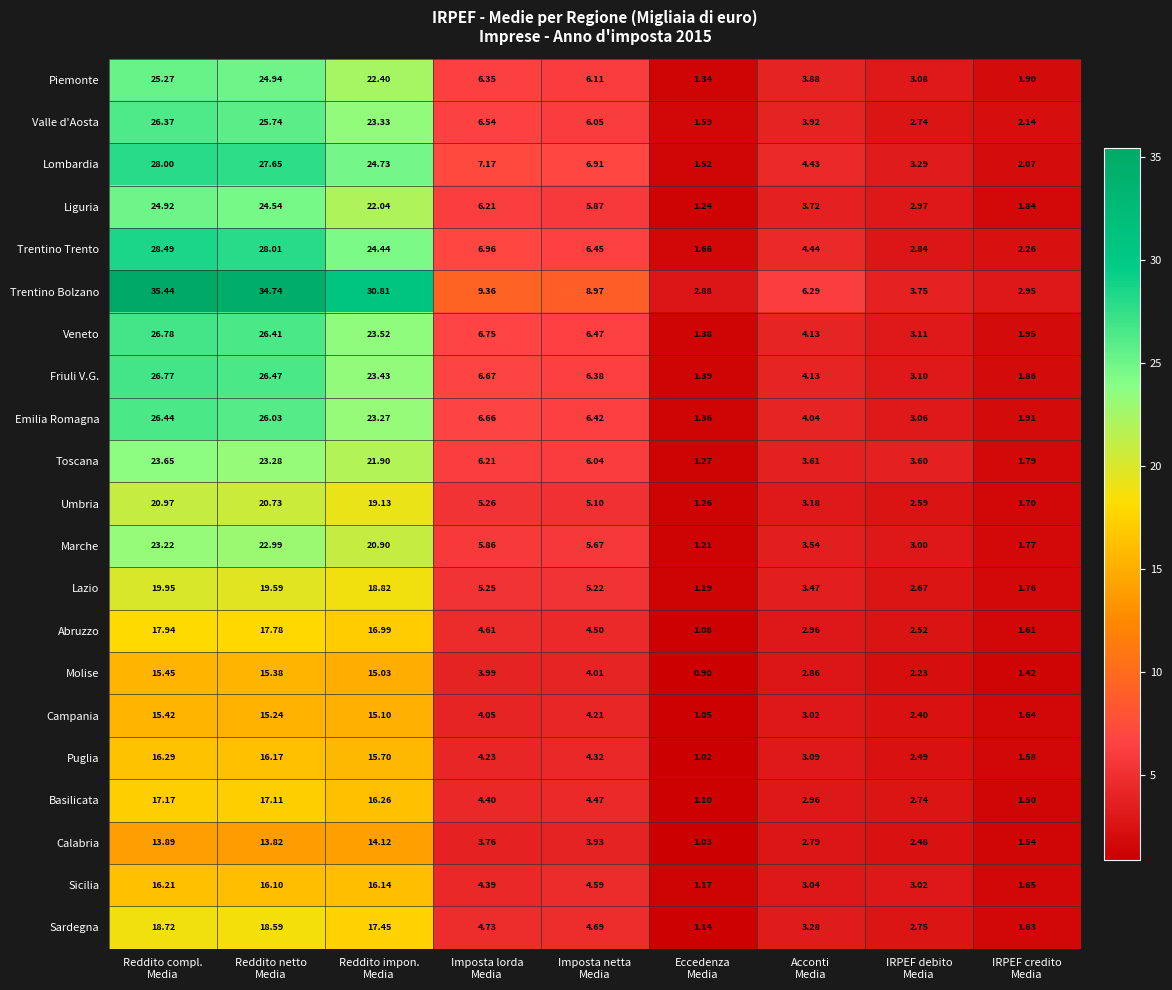

Which label corresponds to the largest value in the chart?

Reddito compl.
Media